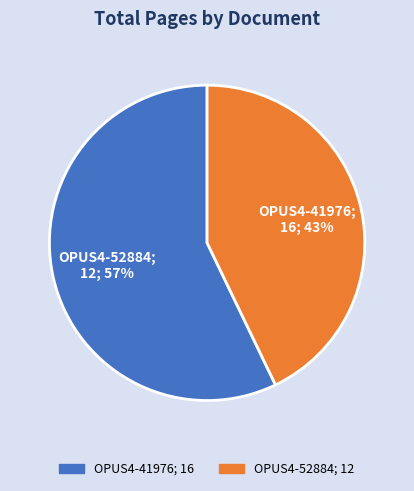

Does any single category account for the majority?

Yes